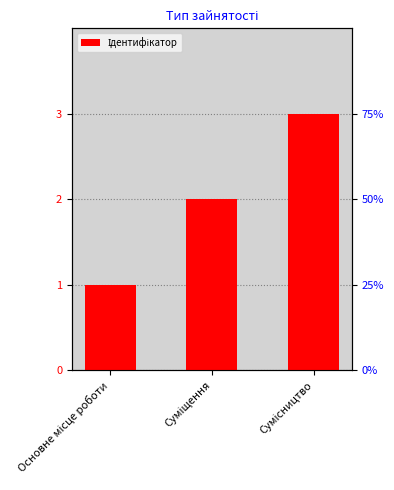

Approximately how many times larger is the value at Суміщення compared to Основне місце роботи?

2.0